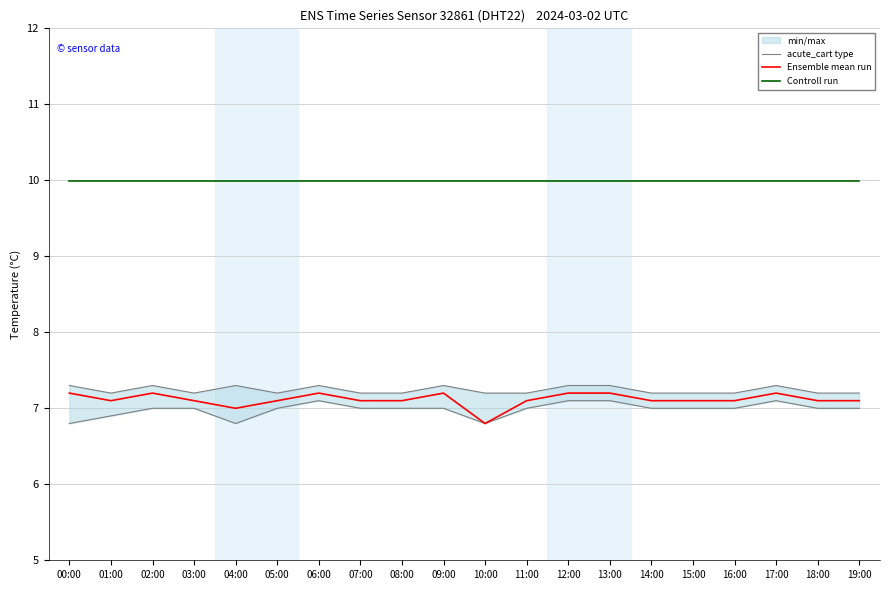

At how many categories does at least one series exceed 9?

20